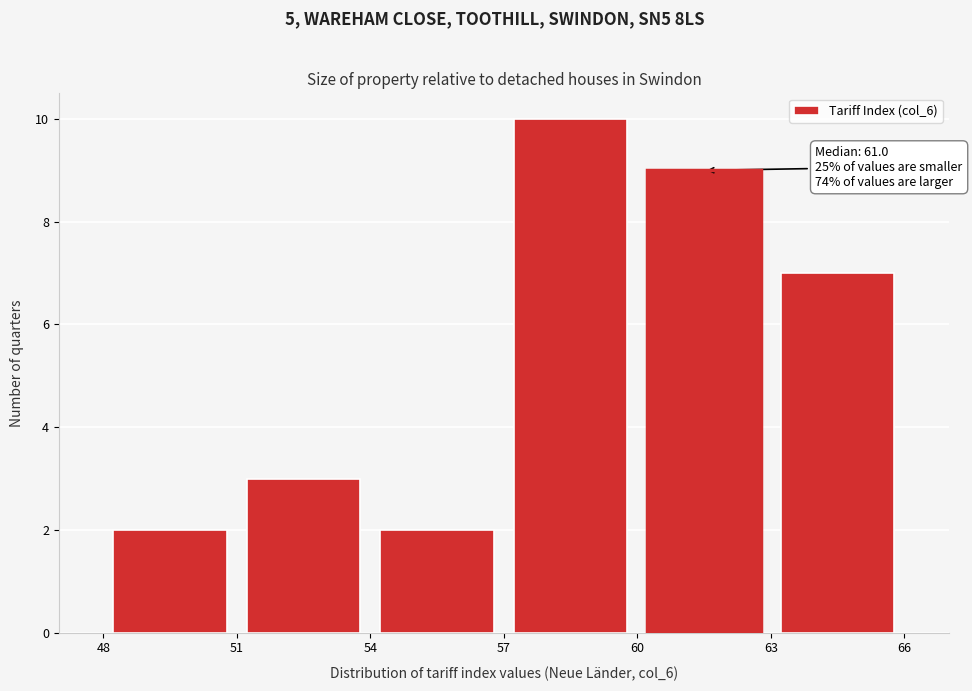

Over which range of the x-axis is the bar tallest?

57 to 60